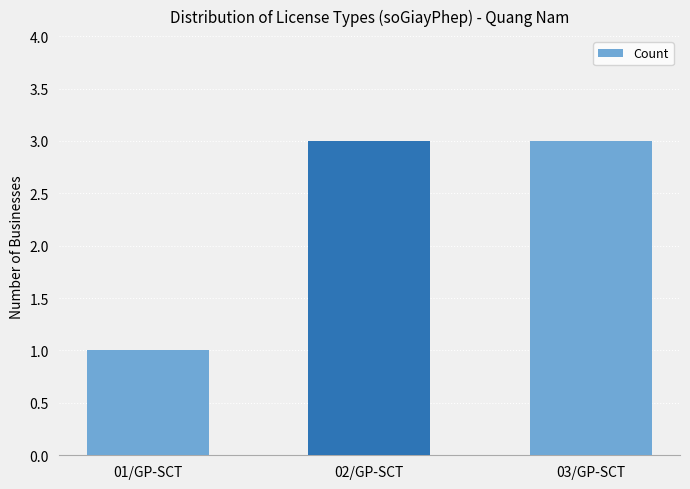

What is the ratio of the value at 02/GP-SCT to the value at 03/GP-SCT?

1.0